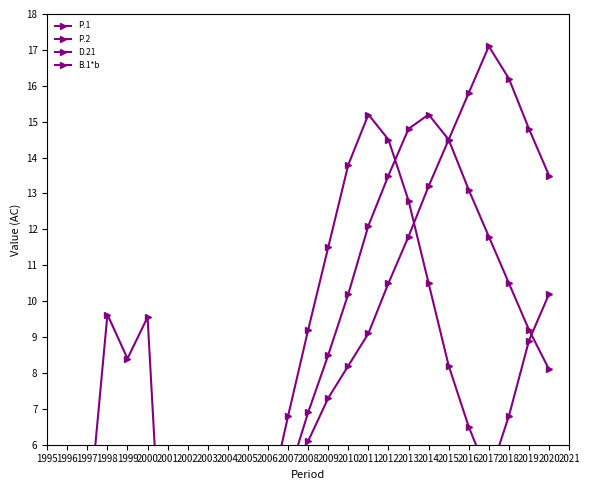

At how many categories does at least one series exceed 5?

17